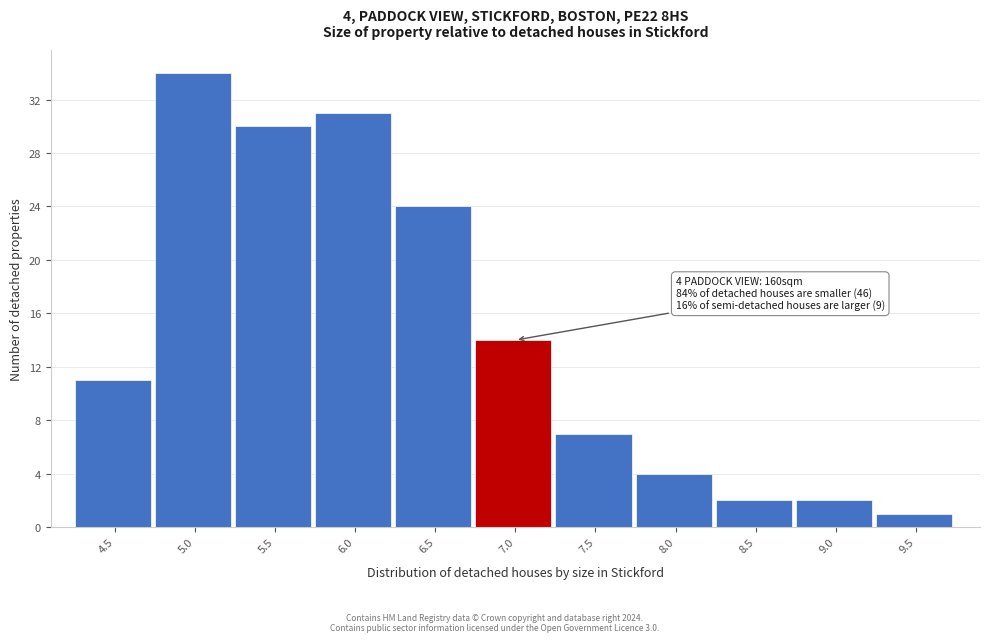

Reading right to left, transcribe all the data shown in this chart.

9.5=1	9.0=2	8.5=2	8.0=4	7.5=7	7.0=14	6.5=24	6.0=31	5.5=30	5.0=34	4.5=11